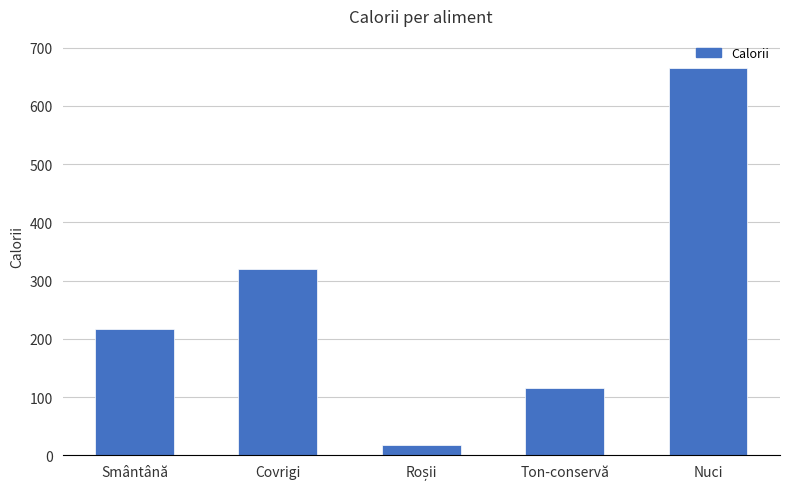

What is the change in value from Smântână to Covrigi?

+104